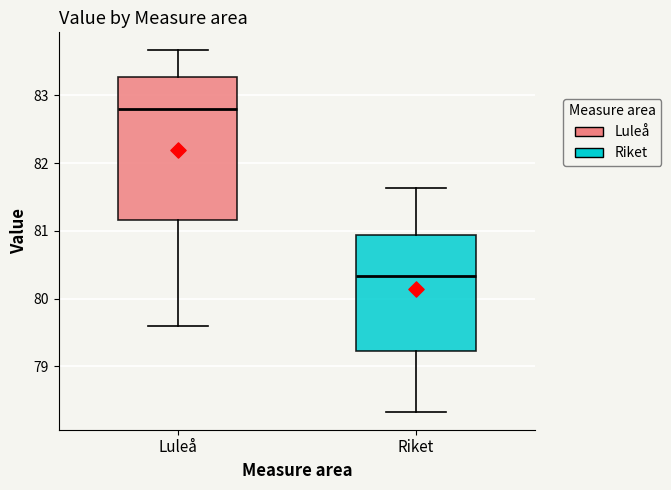

Comparing the boxes themselves (not the whiskers), which one is the tallest?

Luleå